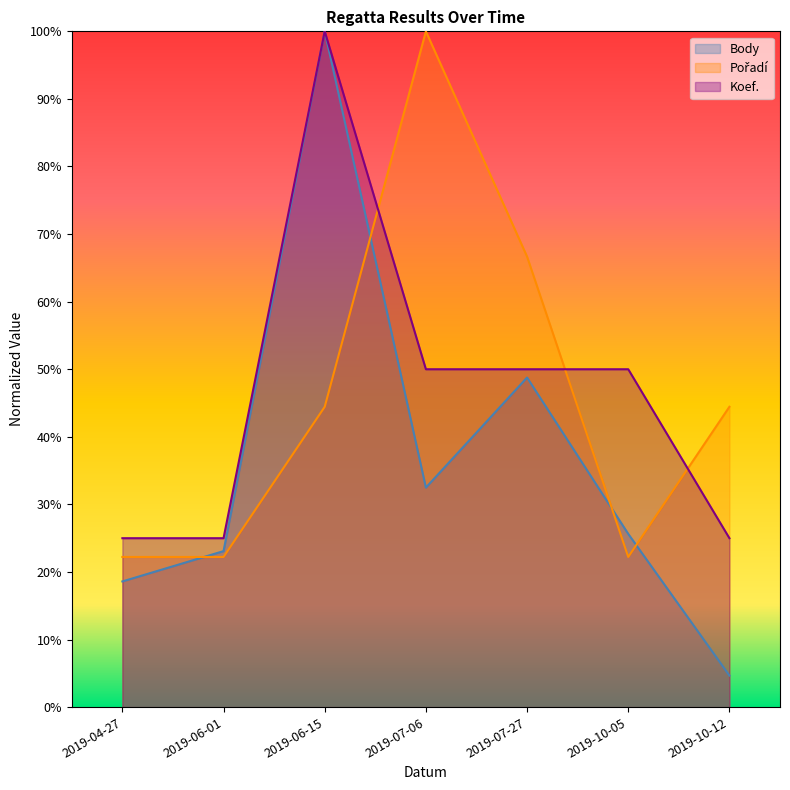

True or false: Koef. and Body intersect in this chart.

False